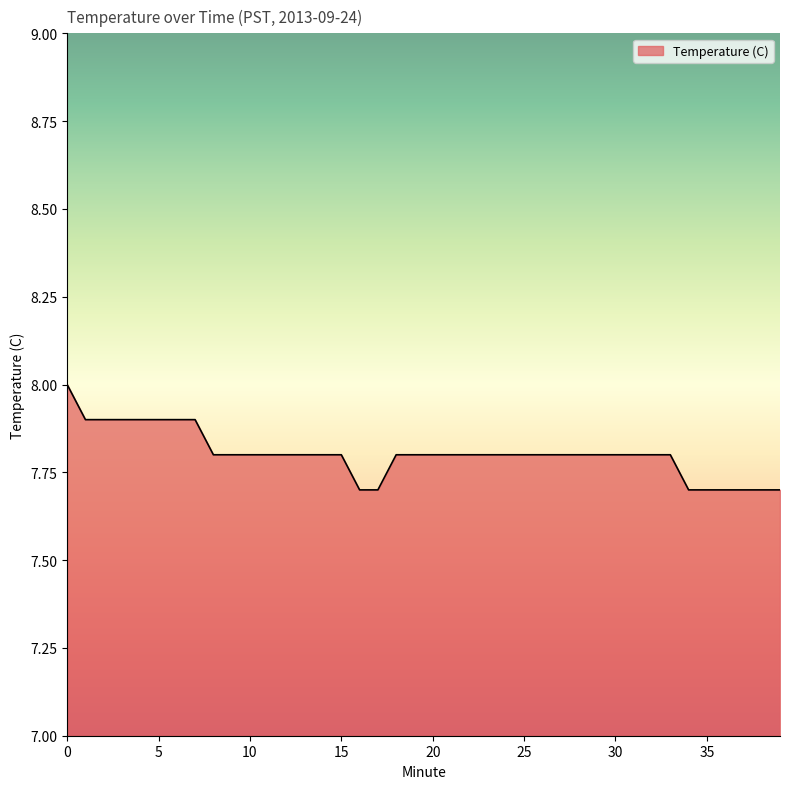

What is the difference between the maximum and minimum values?

0.3